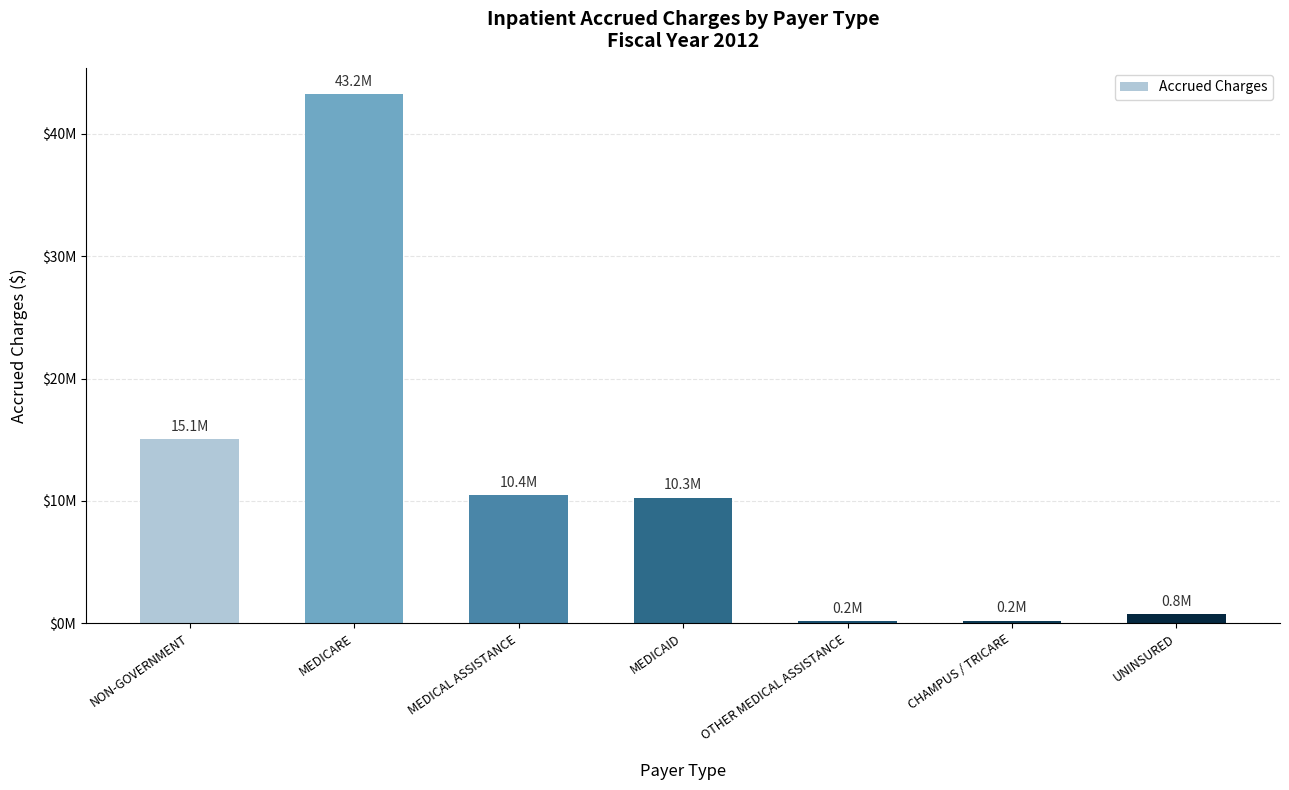

List the labels in order of value, smallest first.

OTHER MEDICAL ASSISTANCE, CHAMPUS / TRICARE, UNINSURED, MEDICAID, MEDICAL ASSISTANCE, NON-GOVERNMENT, MEDICARE